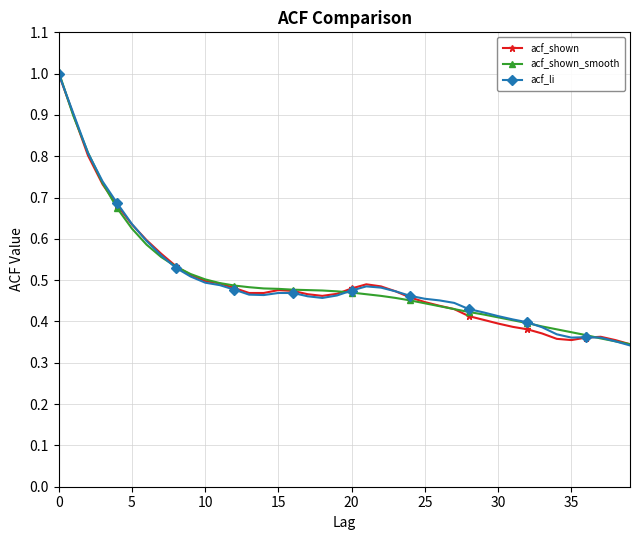

True or false: acf_li has more than 1 points higher than both neighbors.

True